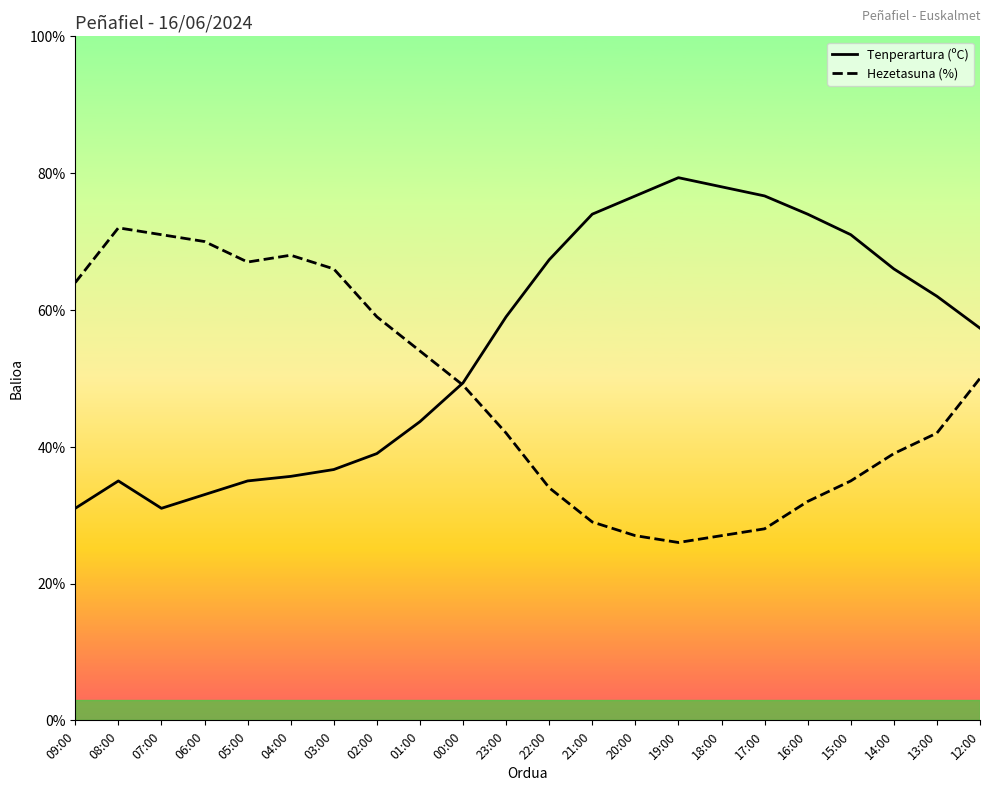

True or false: Tenperartura (ºC) has more than 1 points higher than both neighbors.

True